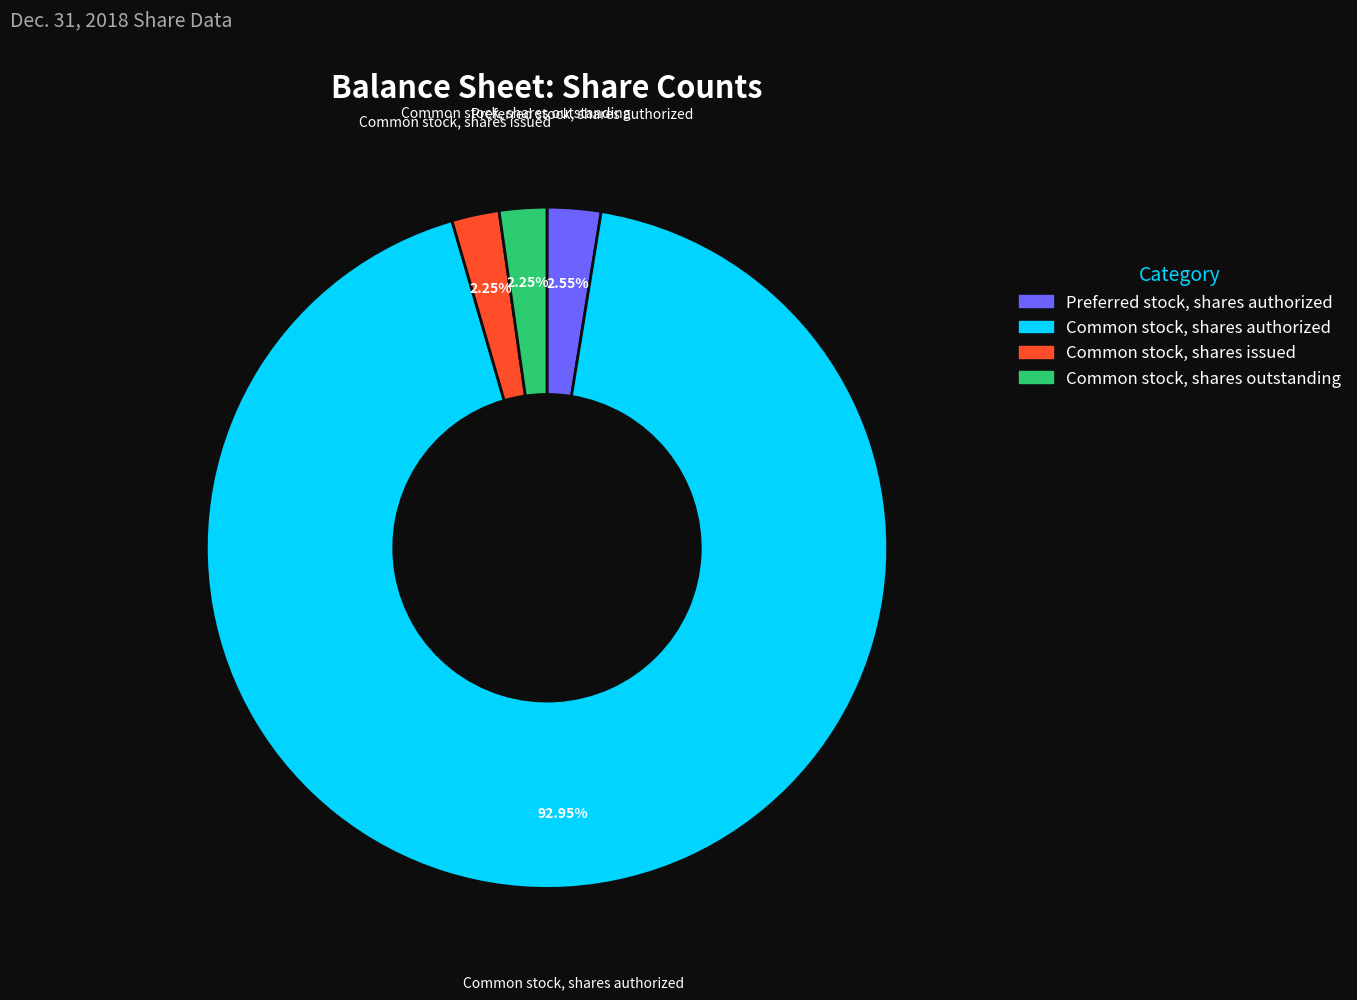

Does any single category account for the majority?

Yes